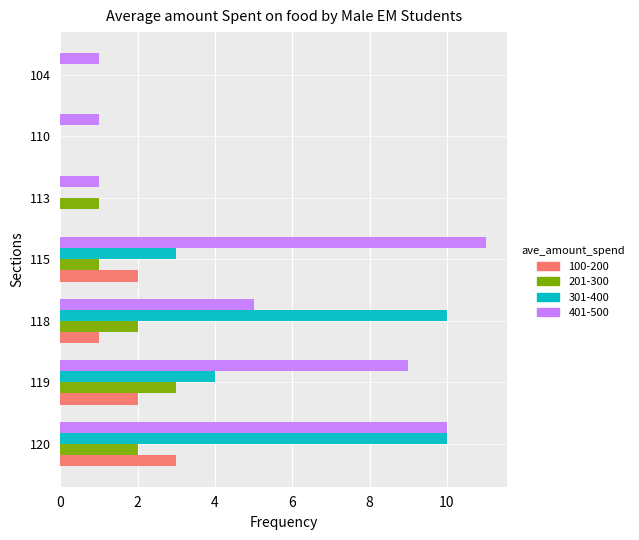

What is the greatest value displayed?

11